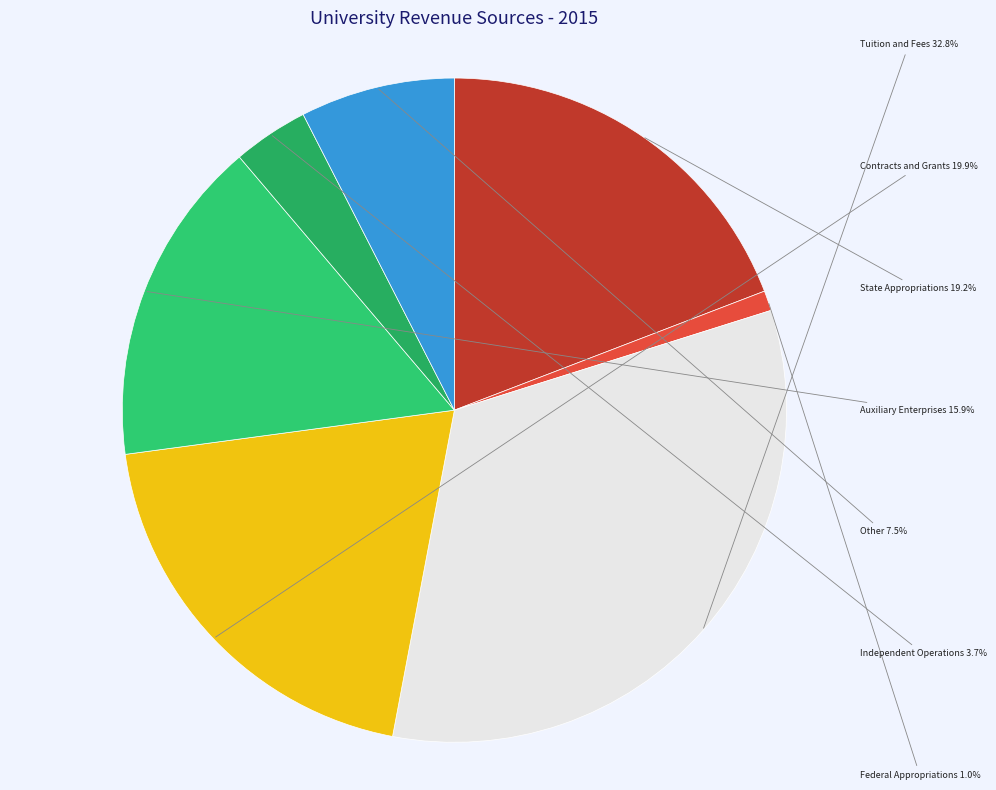

What is the ratio of the value at Contracts and Grants to the value at Tuition and Fees?

0.6